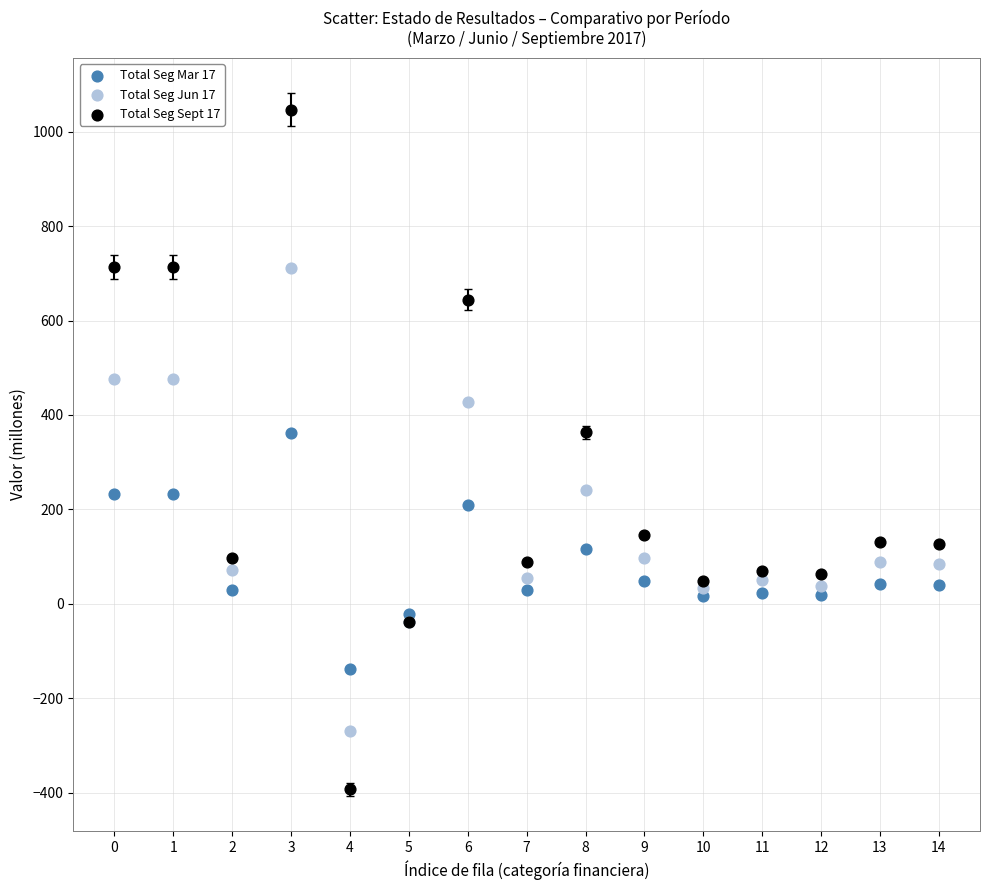

Which series contains the highest Y value?

Total Seg Sept 17